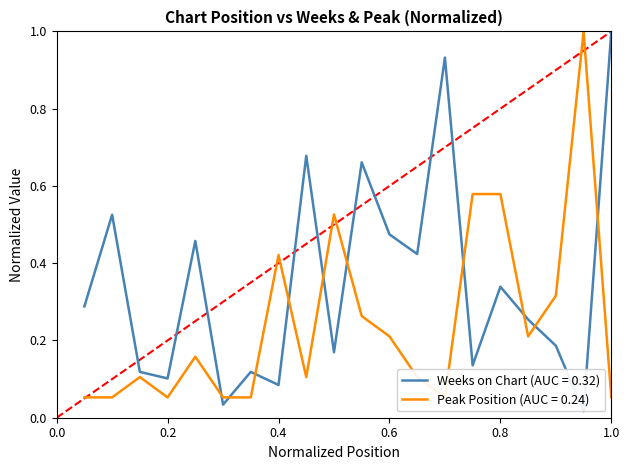

List the series in order of their overall mean, lowest first.

Peak Position, Weeks on Chart